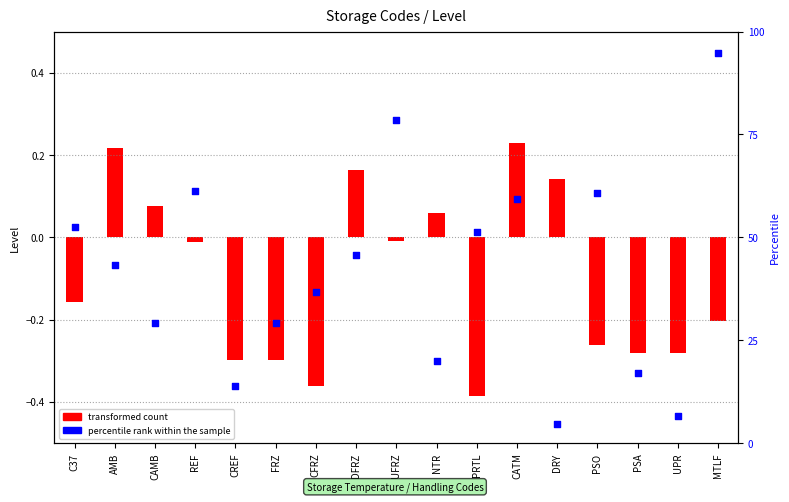

What is the change in value from CATM to MTLF?

+35.6